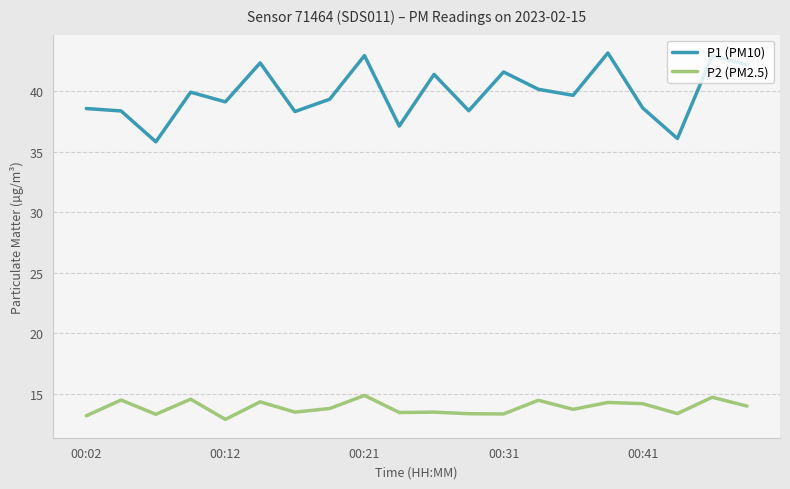

Which series has the largest range (max minus min)?

P1 (PM10)